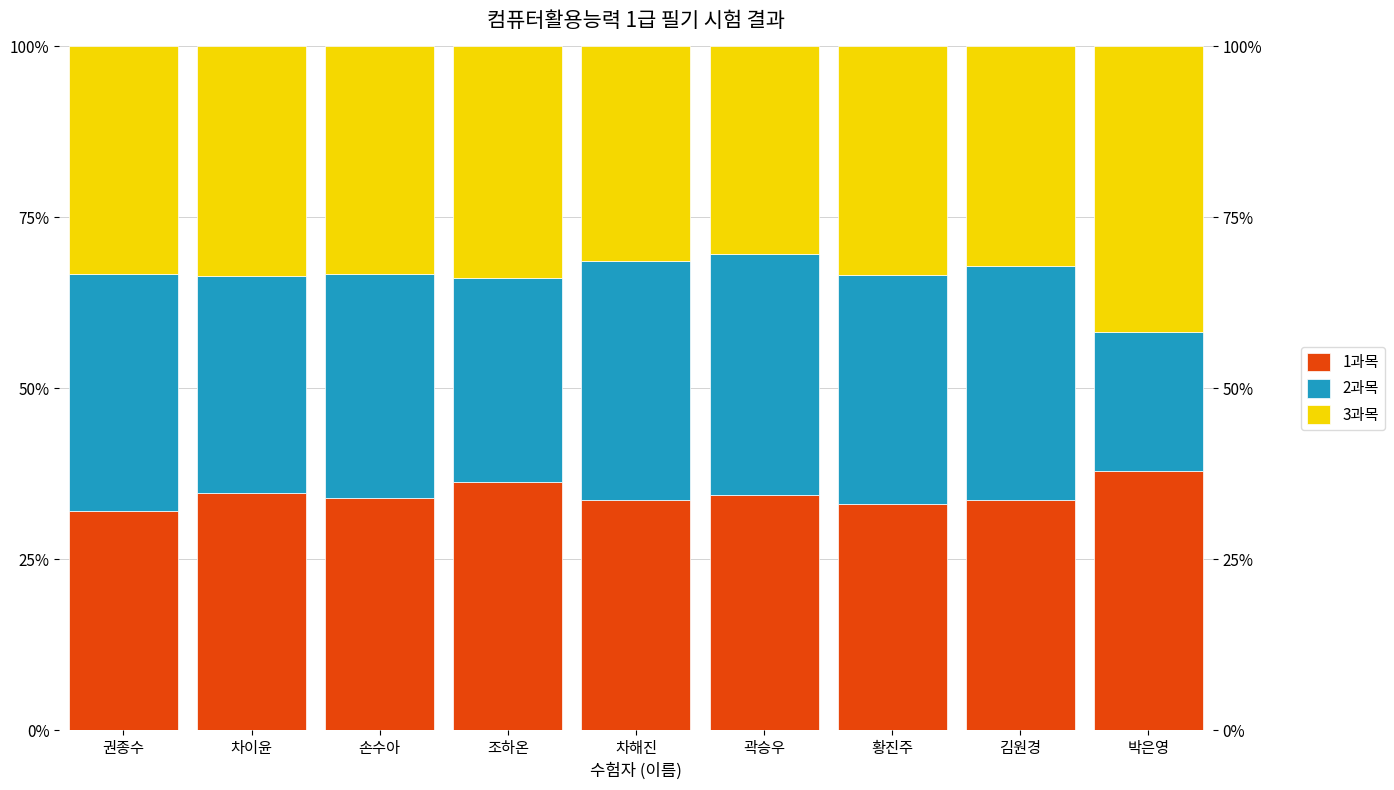

Rank the categories by 2과목 value from highest to lowest.

곽승우, 차해진, 권종수, 김원경, 황진주, 손수아, 차이윤, 조하온, 박은영